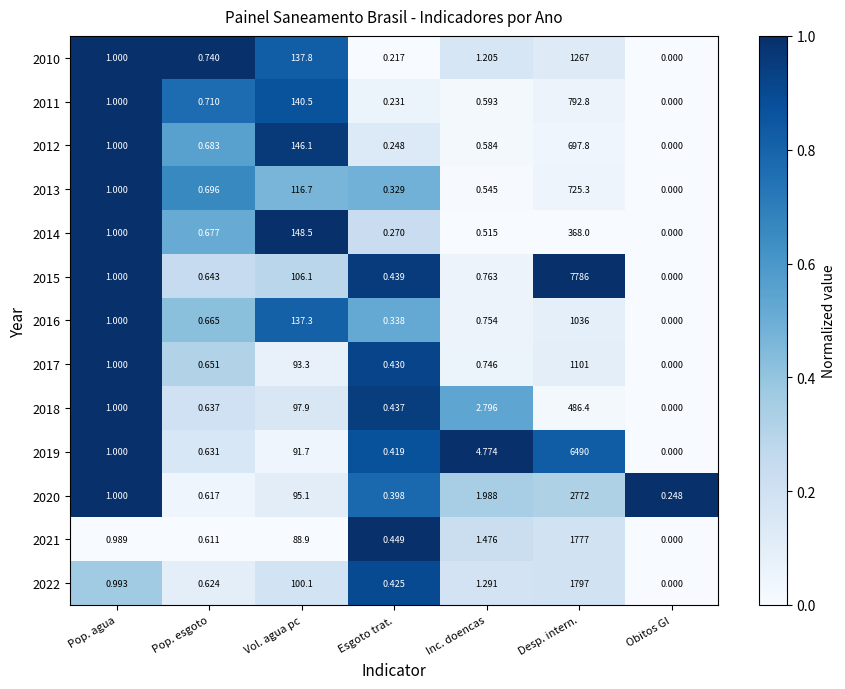

List the labels in order of 2011 value, smallest first.

Obitos GI, Esgoto trat., Inc. doencas, Pop. esgoto, Pop. agua, Vol. agua pc, Desp. intern.